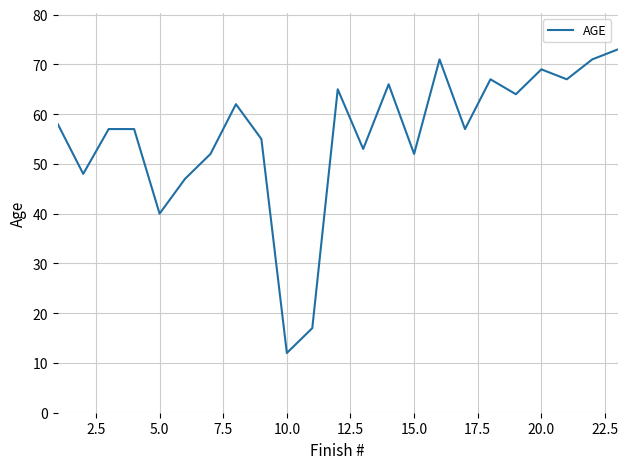

What is the difference between the maximum and minimum values?

61